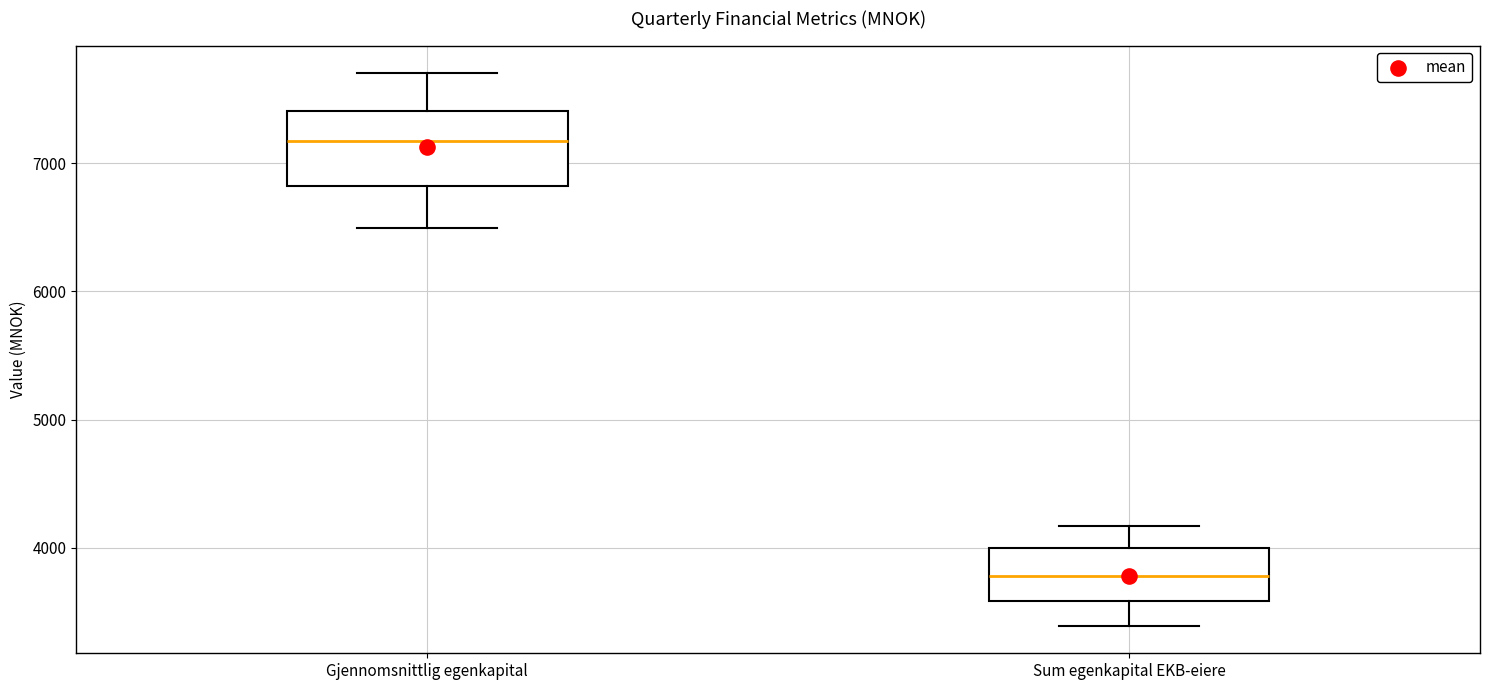

Reading left to right, transcribe this box plot: for each box, give where its median line is, the range the box spans, and where its two whiskers end, as read against the y-axis. The values are not printed on the chart, so give them approximately, as read against the axis.

Gjennomsnittlig egenkapital: median 7200, box 6800 to 7400, whiskers 6500 to 7700
Sum egenkapital EKB-eiere: median 3800, box 3600 to 4000, whiskers 3400 to 4200